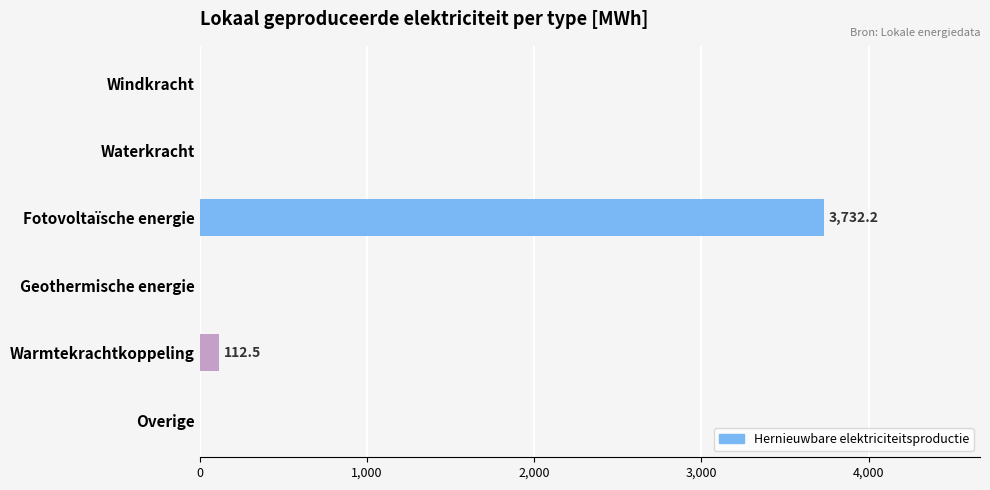

How many data points does each series have?

6